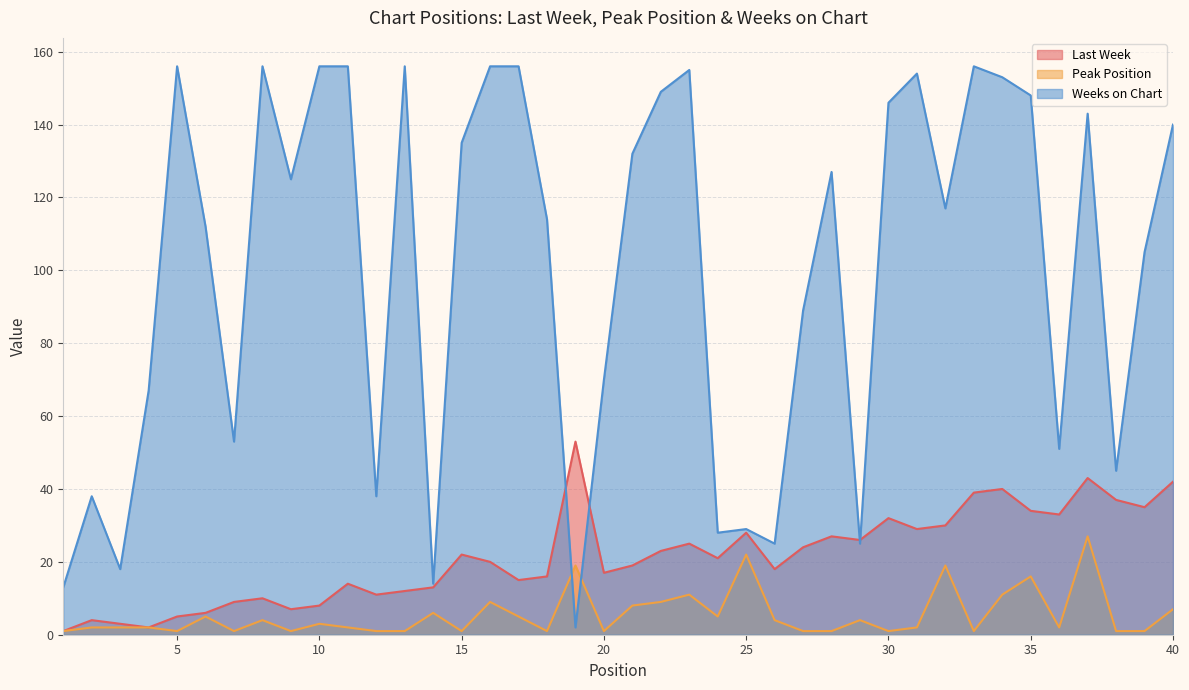

Which category has the highest value across all series?

5